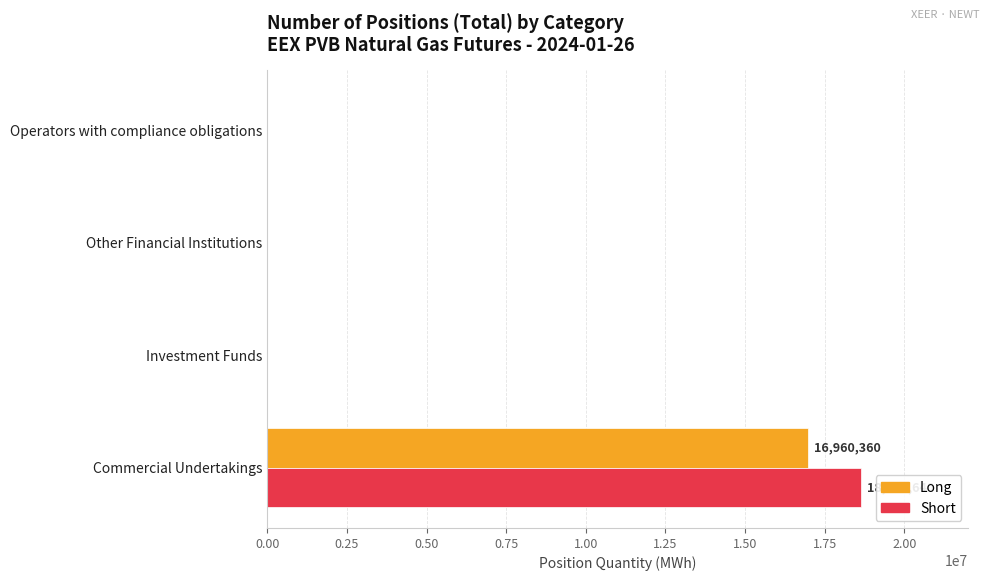

At which category does the chart reach its peak across all series?

Commercial Undertakings